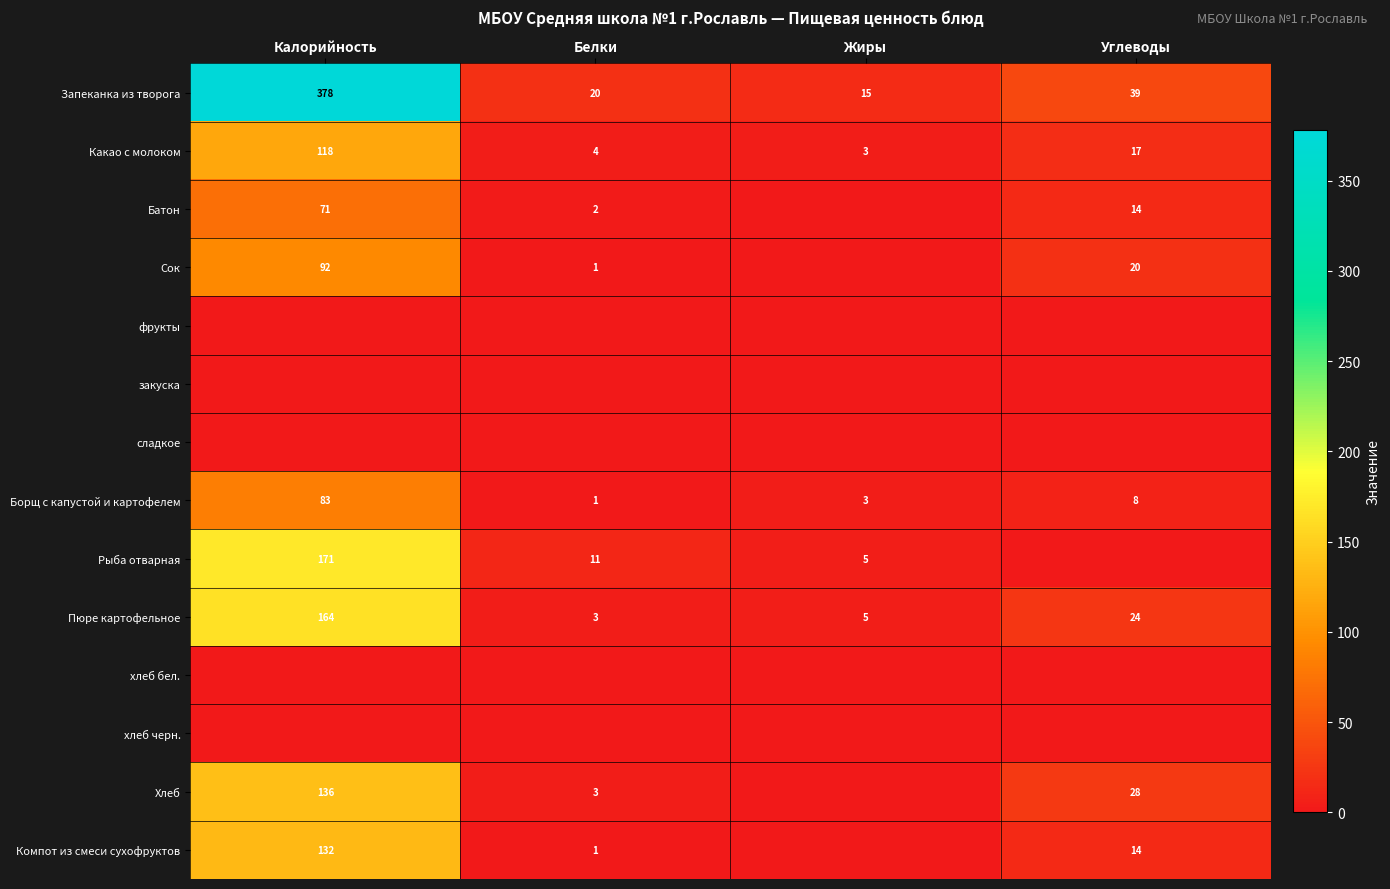

Is the value of Какао с молоком at Калорийность greater than the value of Запеканка из творога at Калорийность?

No